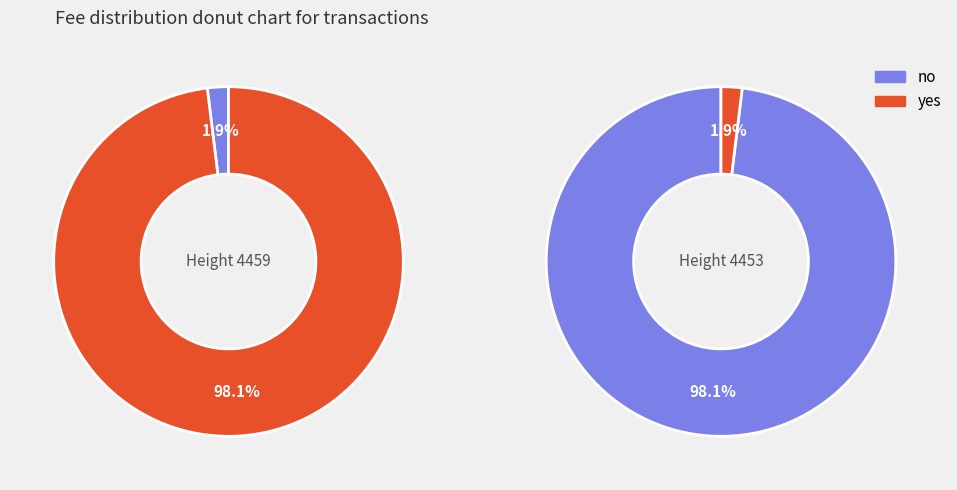

How many slices are in this pie chart?

2